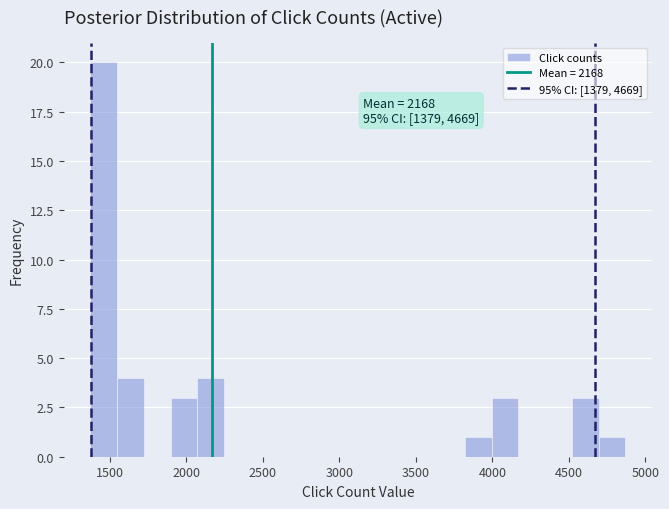

Around what value on the x-axis is the tallest bar? Give the approximate position of its centre, as read against the axis.

1450